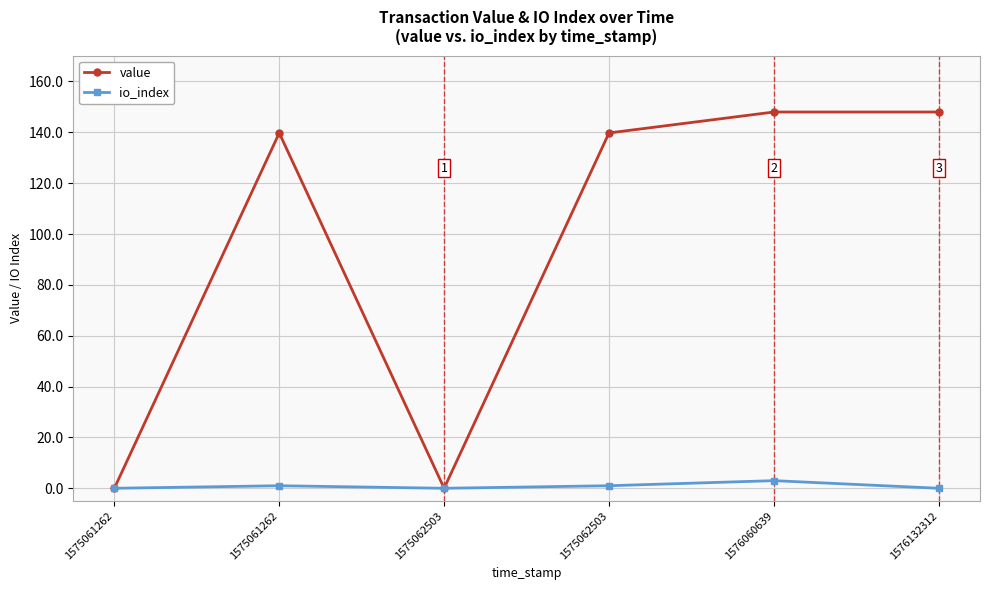

How many lines are shown in the chart?

2